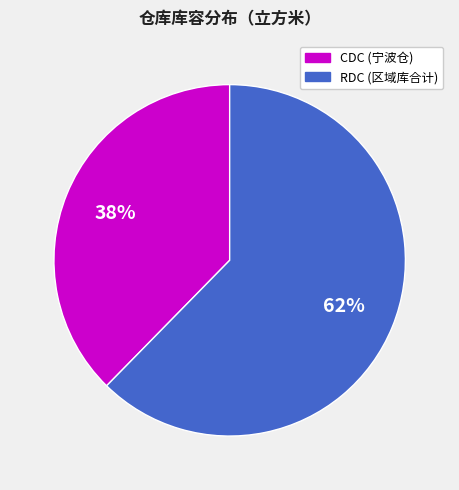

To the nearest percent, what is the average slice percentage?

50%